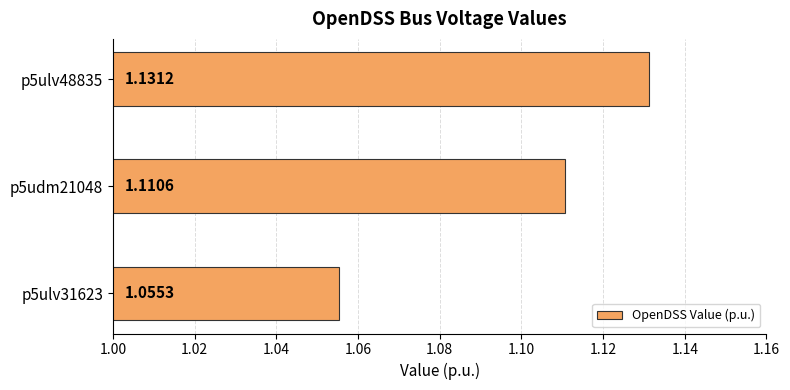

Rank the categories by value from lowest to highest.

p5ulv31623, p5udm21048, p5ulv48835